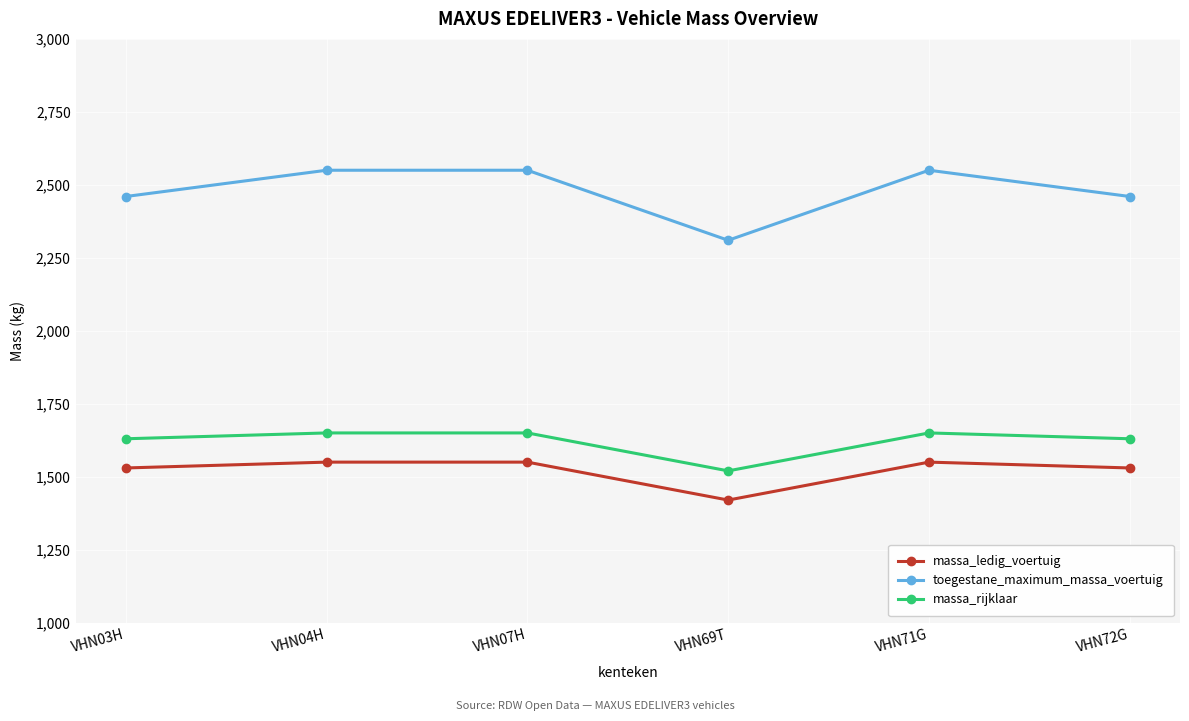

What is the maximum value for massa_ledig_voertuig?

1550